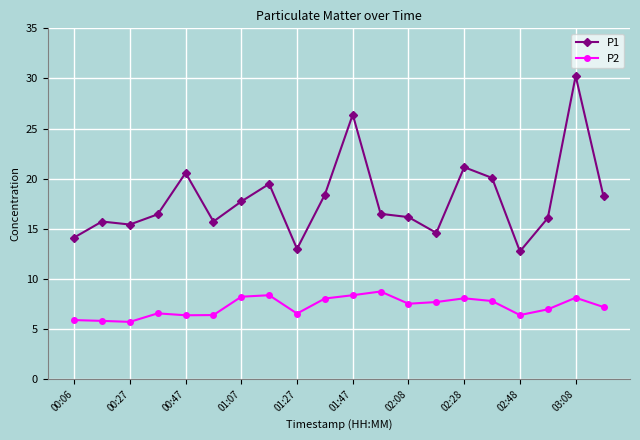

In P2, how many points are lower than both neighbors (excluding endpoints)?

5